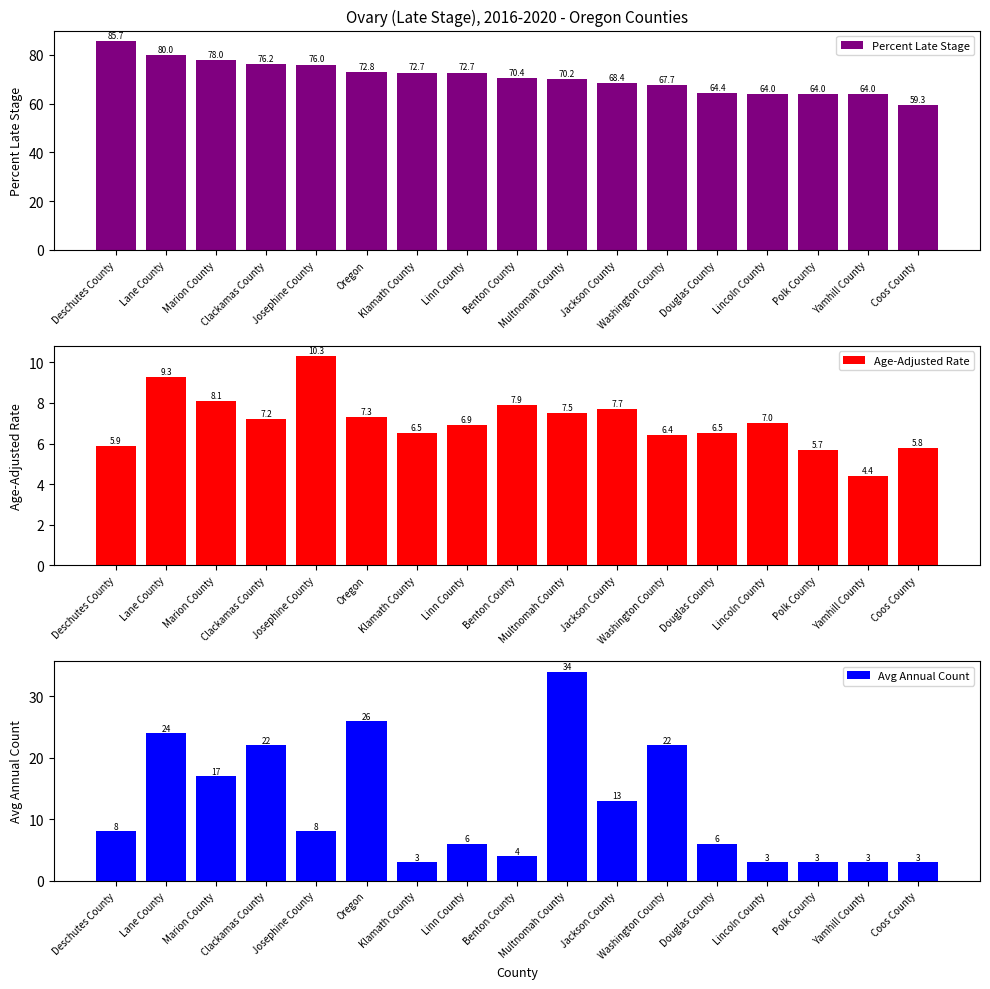

Which label corresponds to the largest value in the chart?

Deschutes County